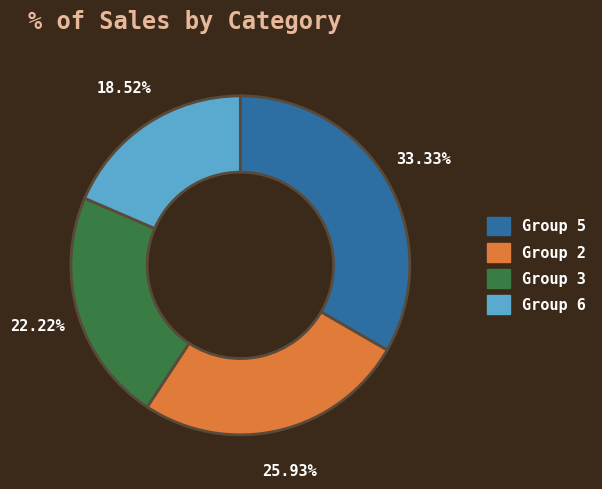

Is there a majority slice in this chart?

No